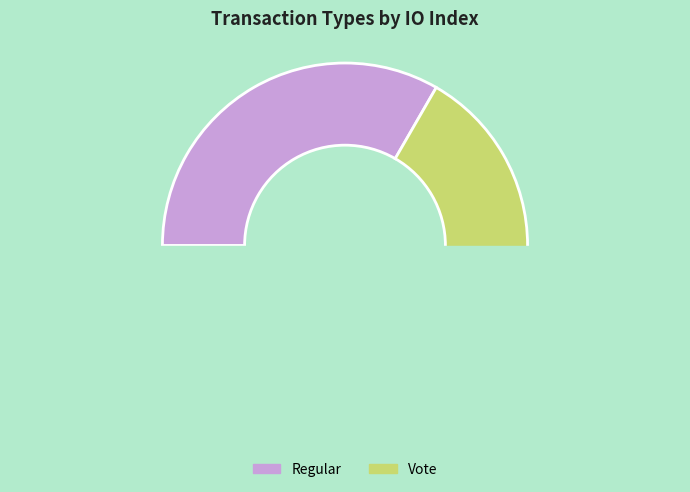

To the nearest percent, what is the combined percentage of Regular and Vote?

100%